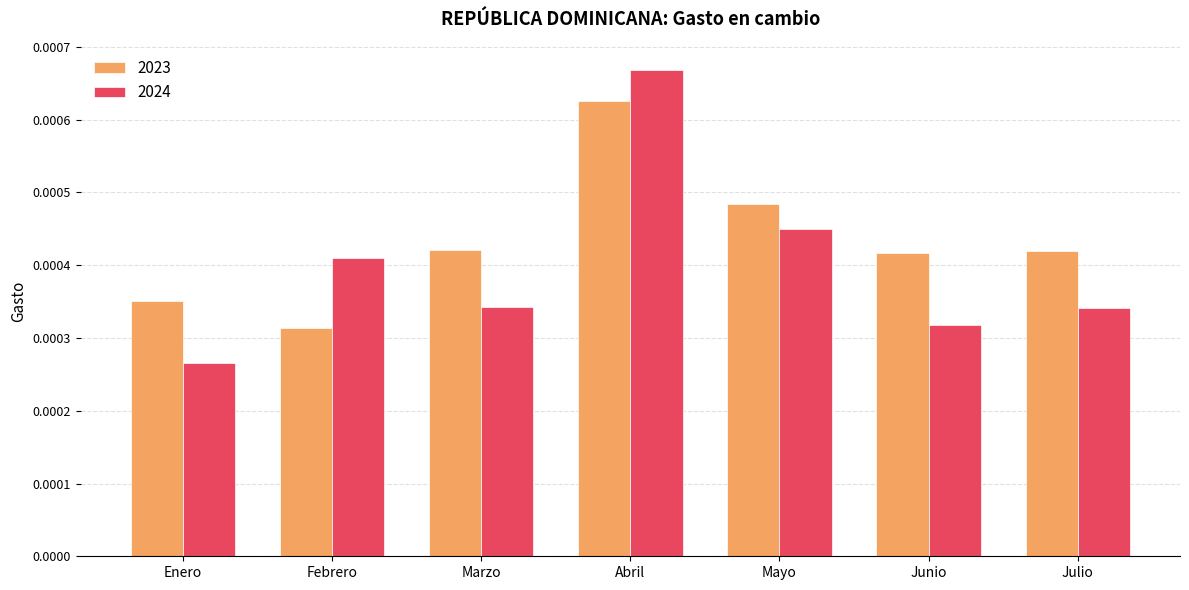

Which series has the largest total across all categories?

2023